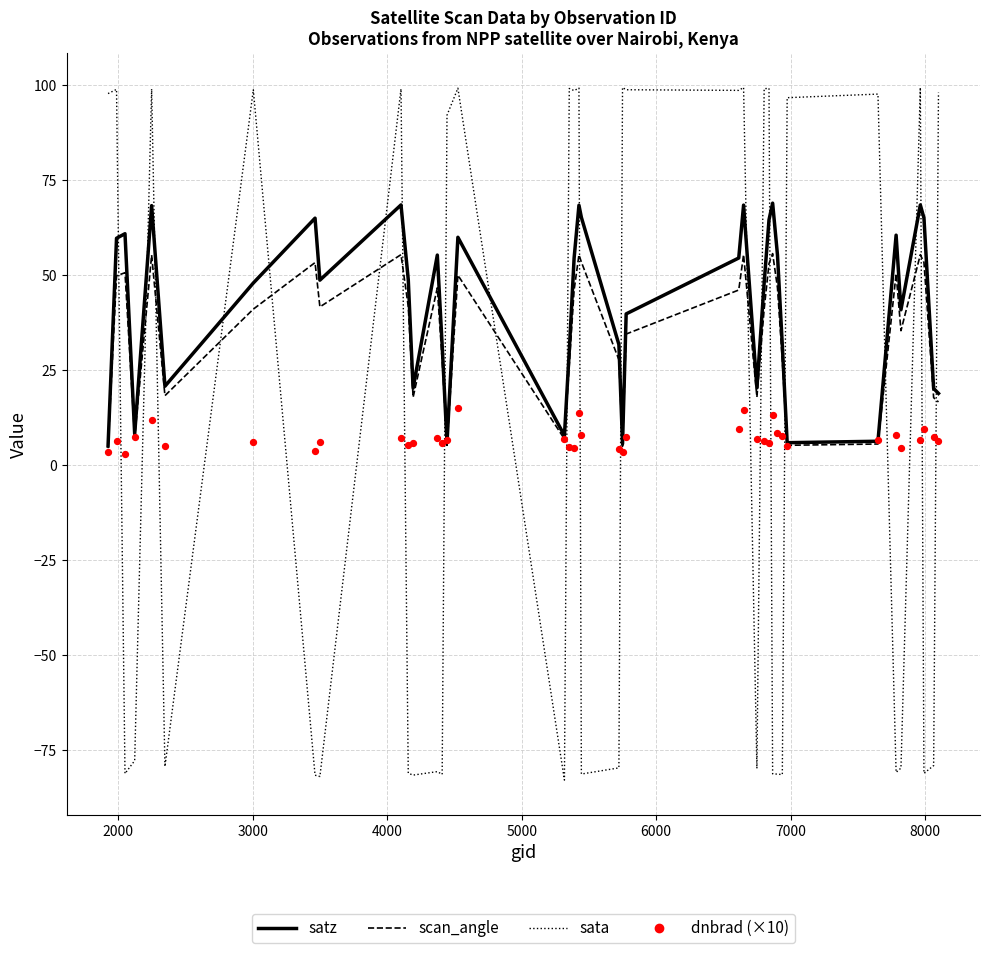

What are all the series names shown in the legend?

satz, scan_angle, sata, dnbrad (×10)